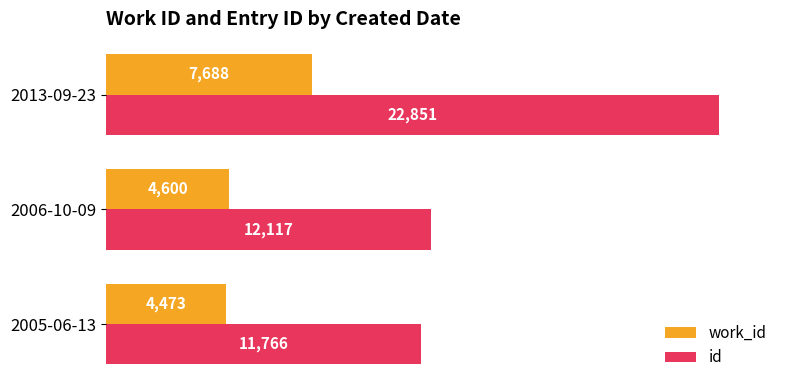

The value of work_id at 2006-10-09 is 4600. True or false?

True